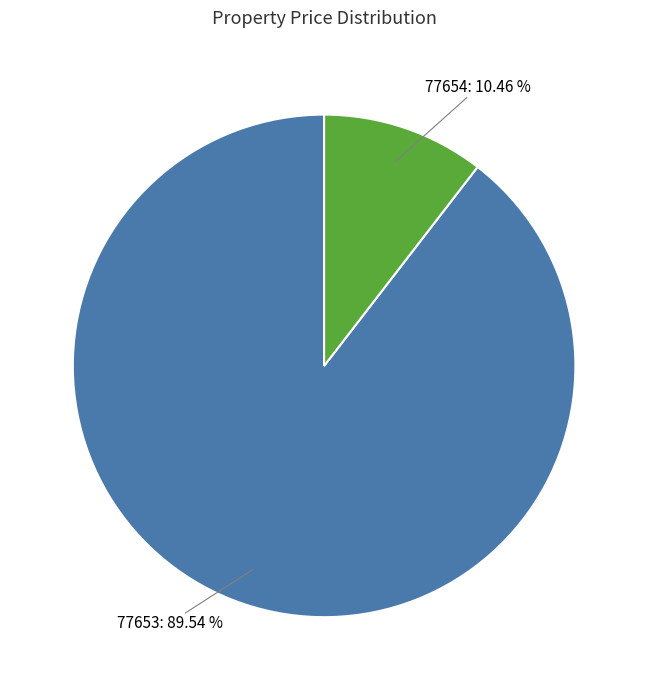

Rank the categories by value from lowest to highest.

77654, 77653